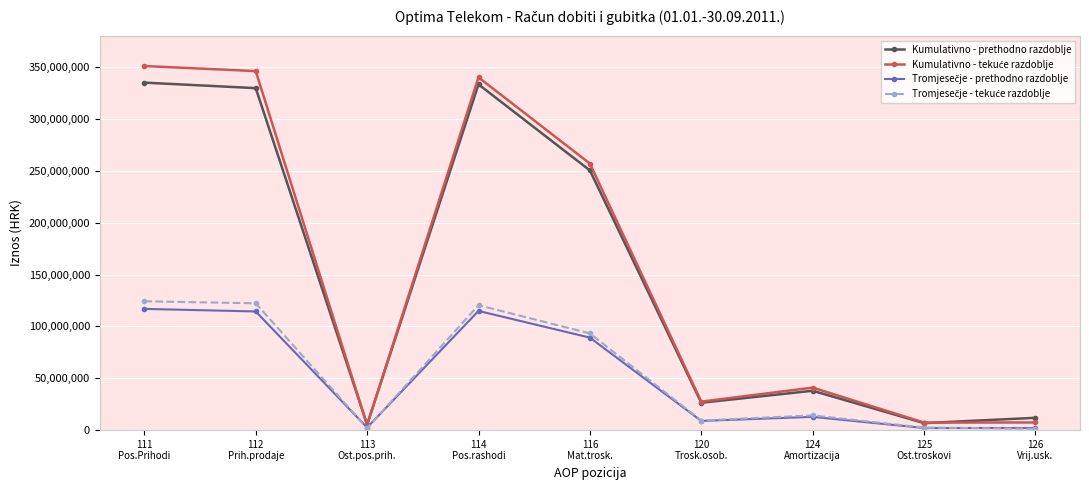

At how many categories does at least one series exceed 241478121?

4